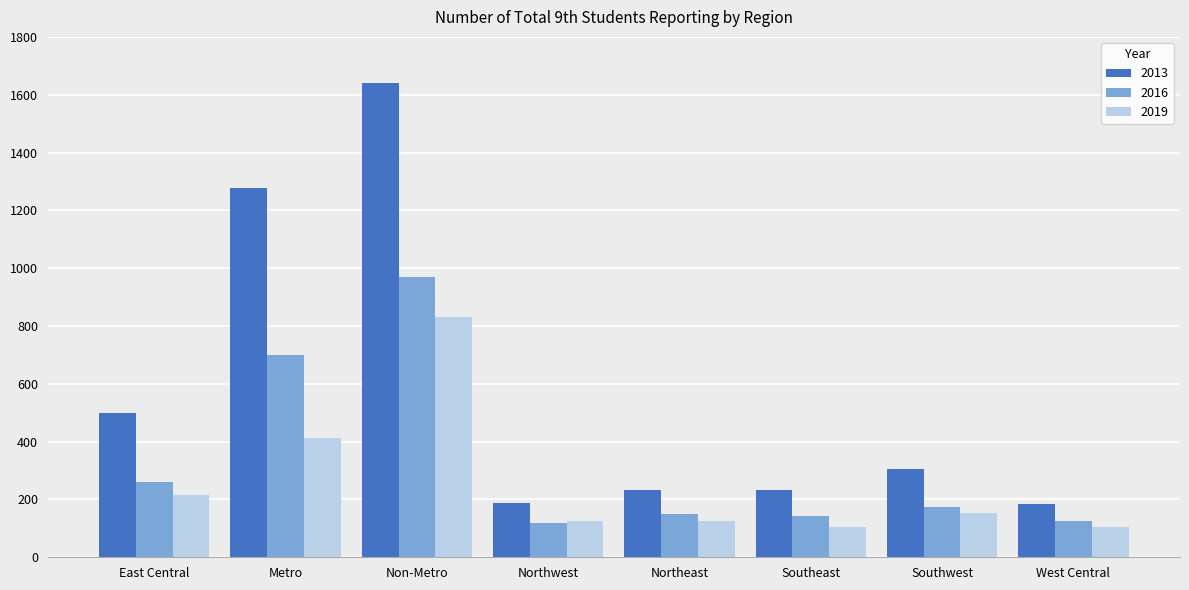

What is the lowest value of the 2019 series?

104